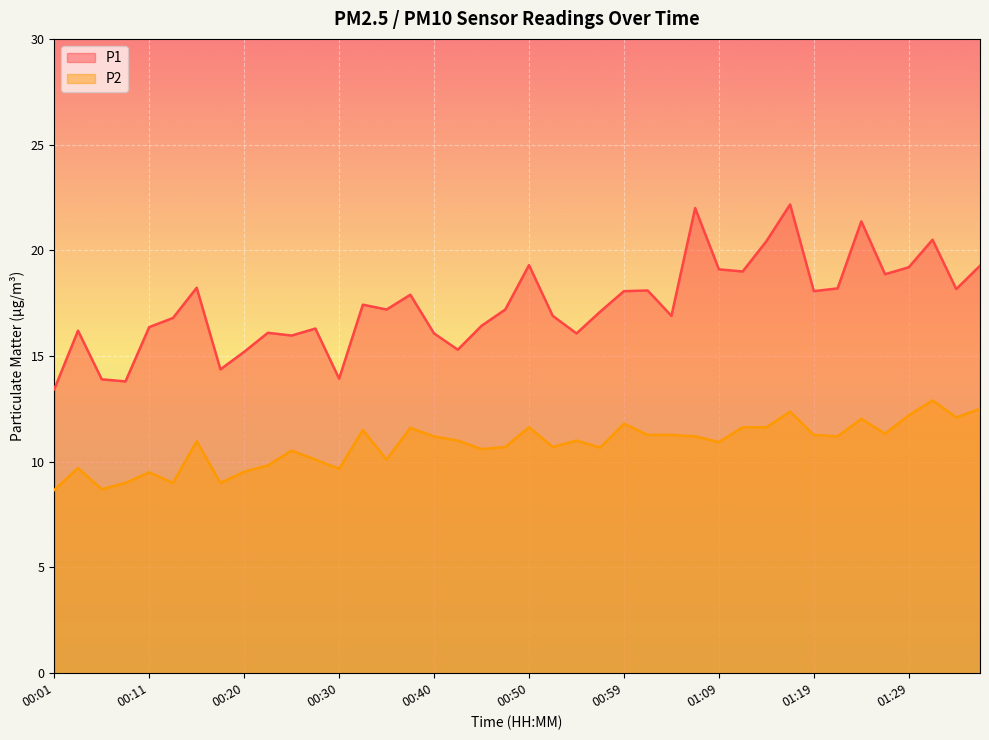

Rank the series by their average value, from highest to lowest.

P1, P2